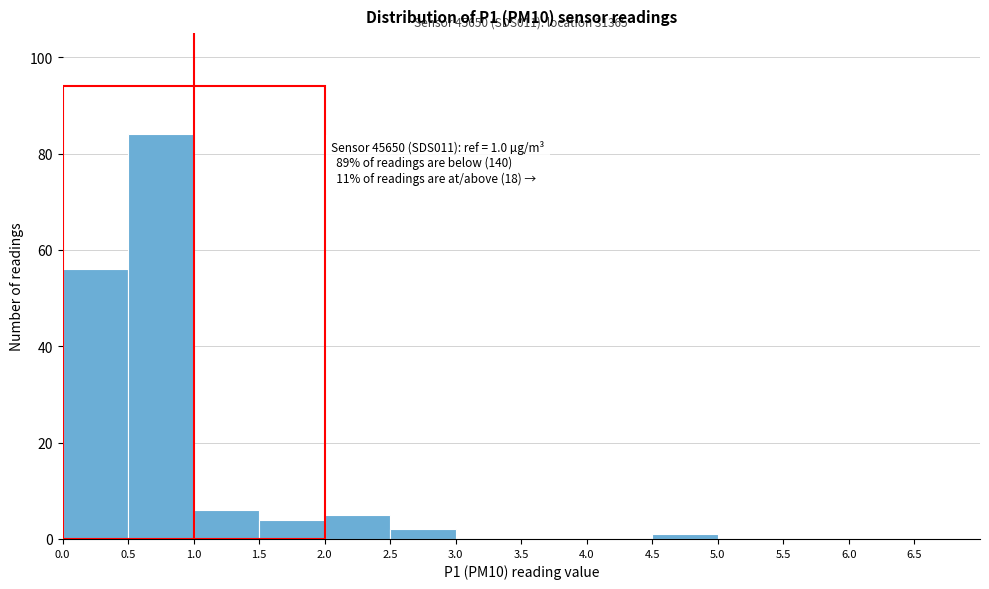

Which range on the x-axis has the tallest bar?

0.5 to 1.0